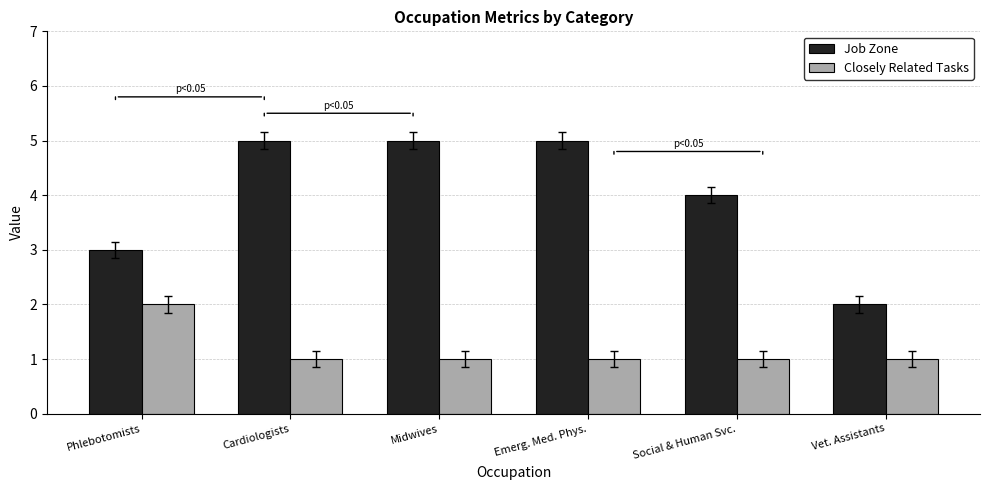

How many categories are shown in the chart?

6